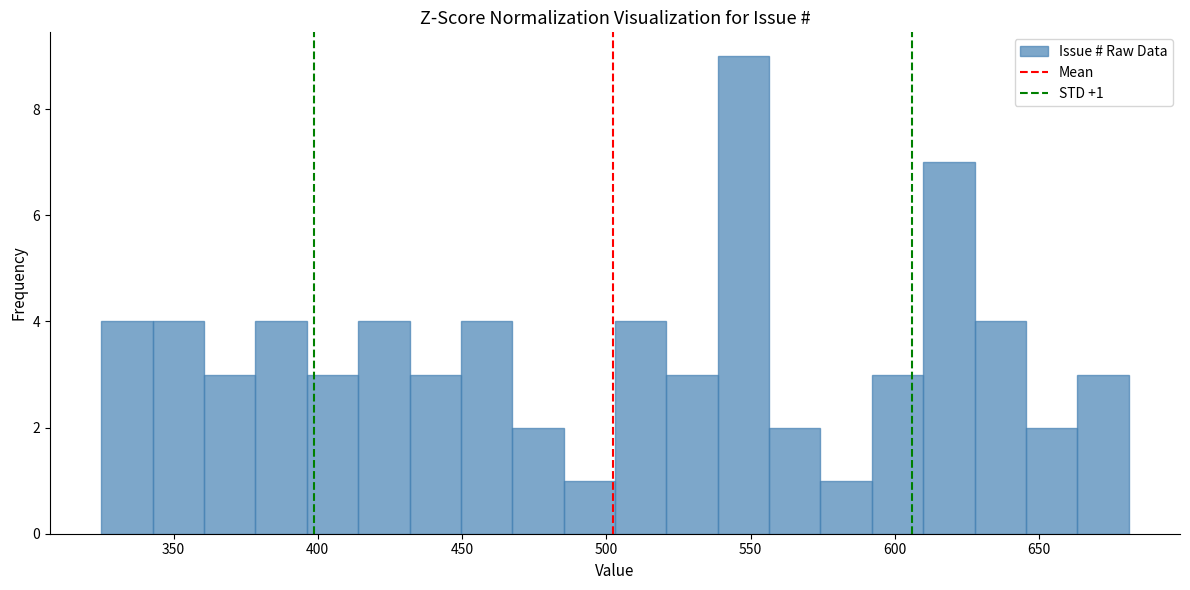

Read against the x-axis, roughly where is the centre of the tallest bar?

550